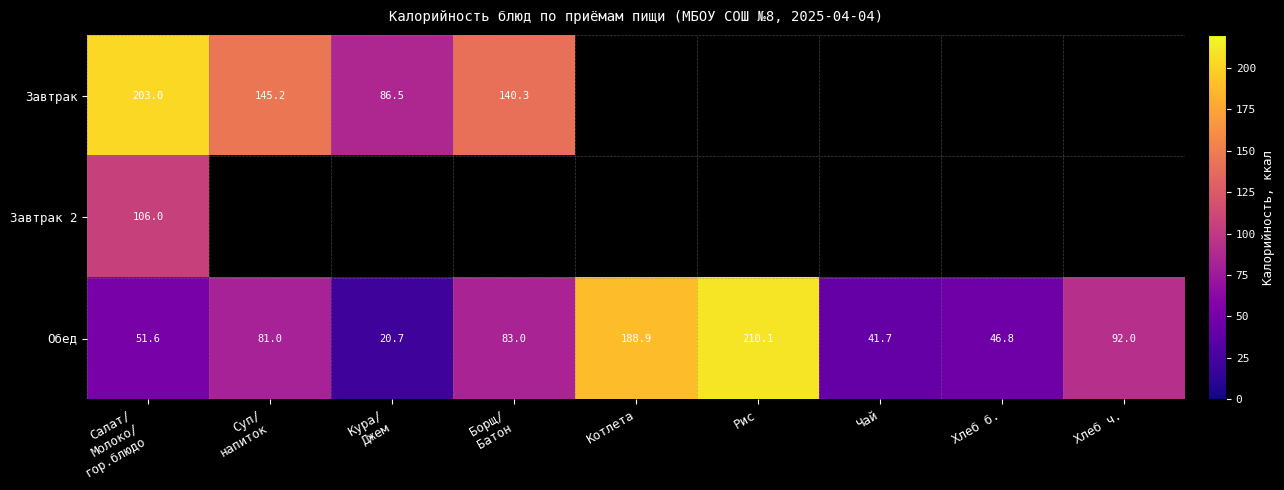

What is the difference between the second highest and second lowest values in the Обед series?

147.2